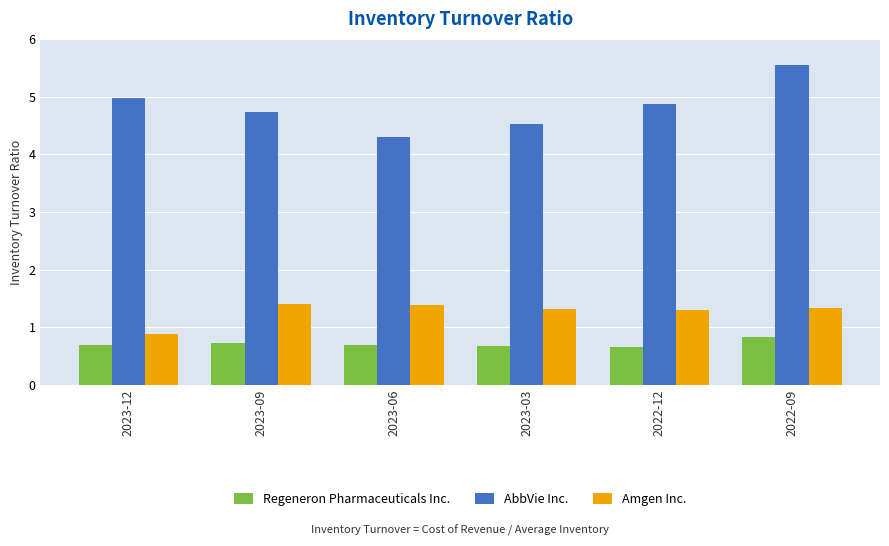

Reading left to right, transcribe all the data shown in this chart.

Regeneron Pharmaceuticals Inc.: 0.7	0.7	0.7	0.7	0.7	0.8
AbbVie Inc.: 5.0	4.7	4.3	4.5	4.9	5.5
Amgen Inc.: 0.9	1.4	1.4	1.3	1.3	1.3